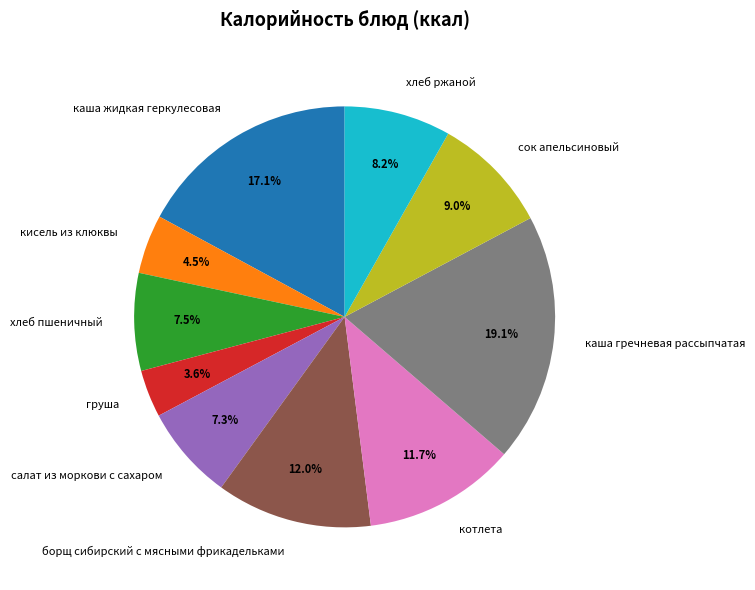

Does каша жидкая геркулесовая account for over 50% of the chart?

No